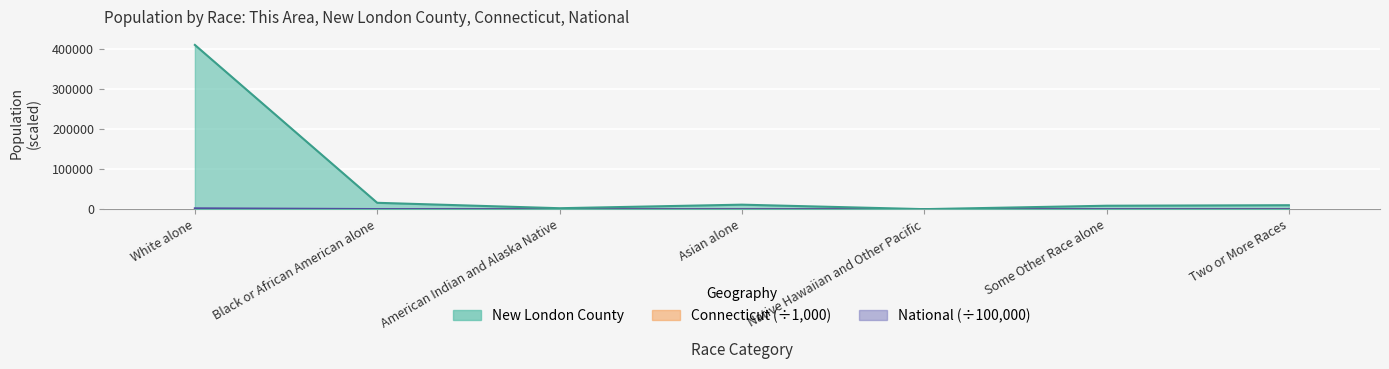

What is the total value across all series at Some Other Race alone?

9111.5